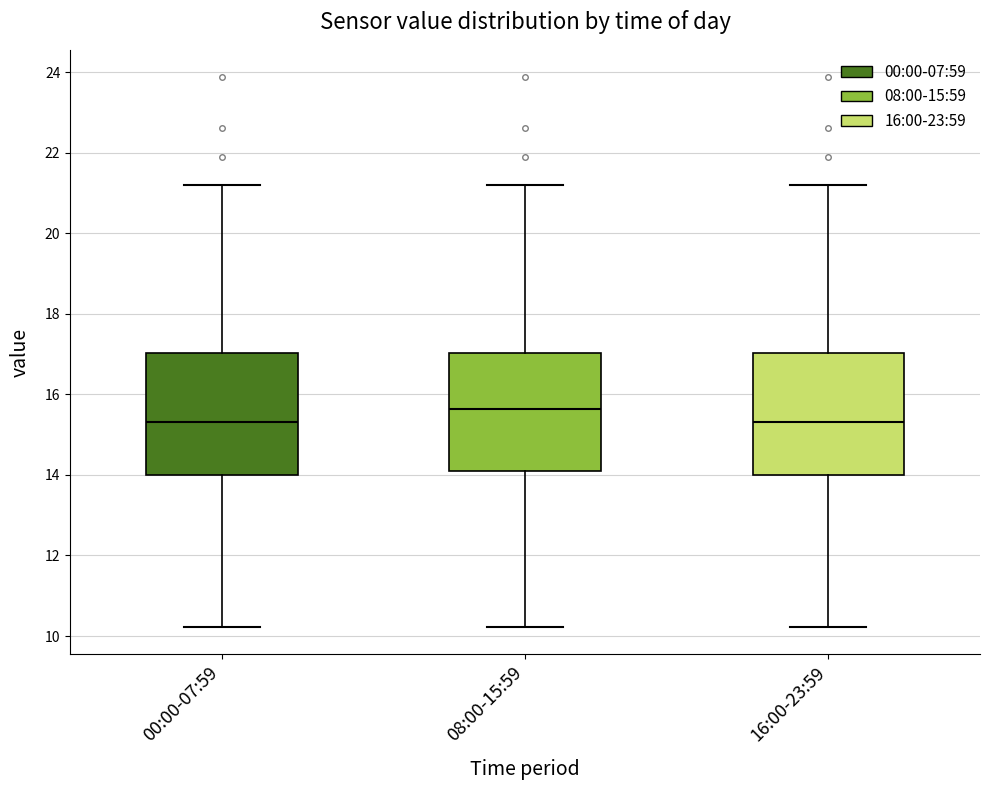

Reading left to right, read every box against the y-axis: the position of its median line, the range the box covers, and the ends of its whiskers. The values are not printed on the chart, so give them approximately, as read against the axis.

00:00-07:59: median 15.4, box 14.0 to 17.0, whiskers 10.2 to 21.2
08:00-15:59: median 15.6, box 14.0 to 17.0, whiskers 10.2 to 21.2
16:00-23:59: median 15.4, box 14.0 to 17.0, whiskers 10.2 to 21.2